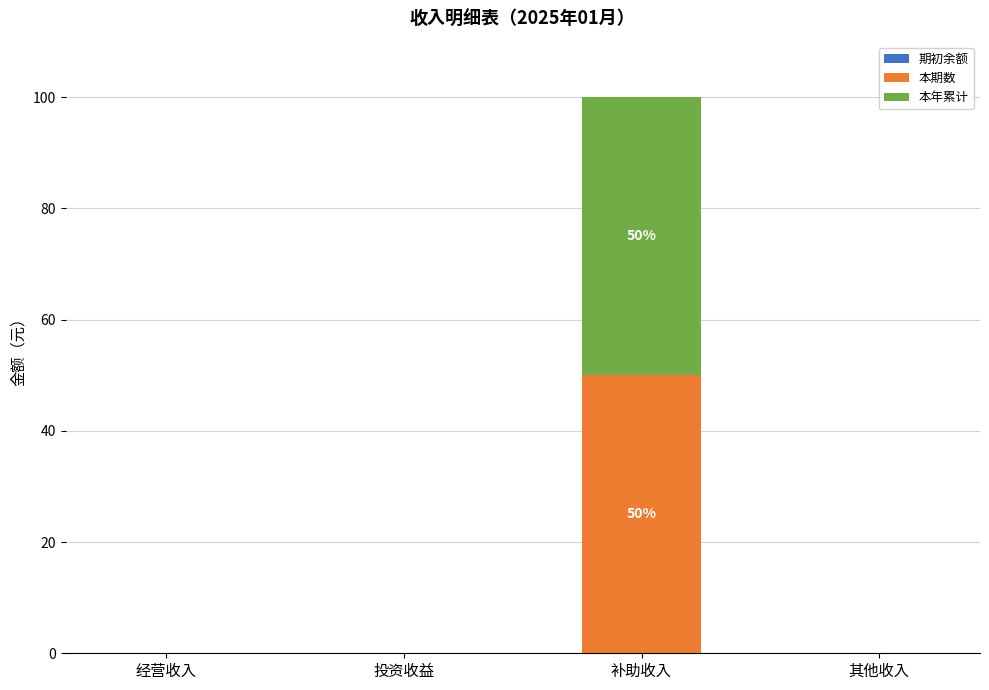

At which category is the sum across all series the highest?

补助收入